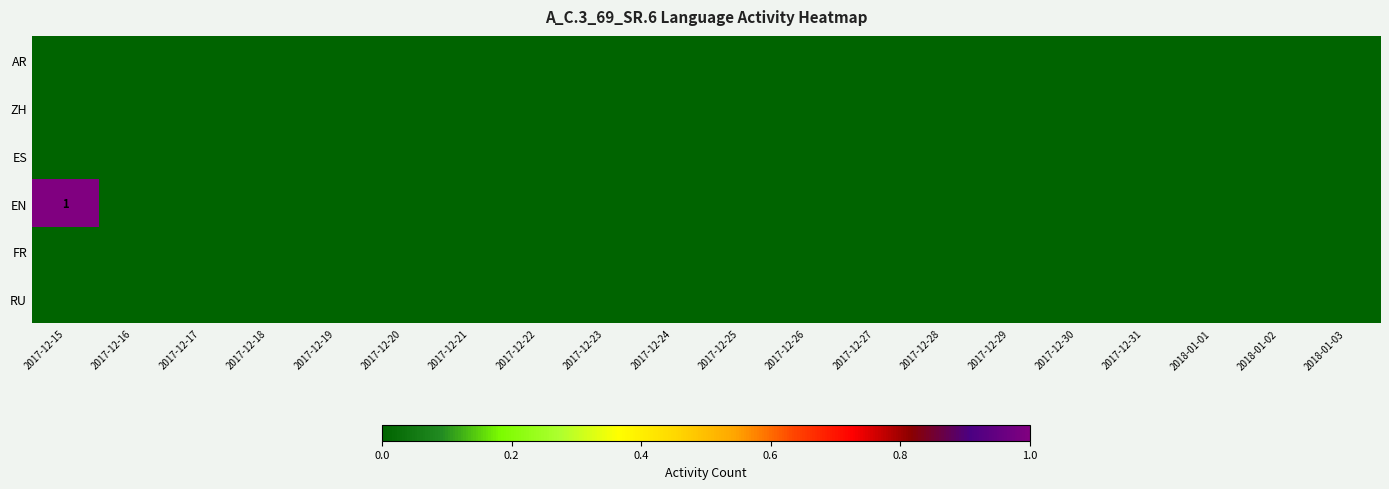

Between 2018-01-02 and 2017-12-18, which is larger?

2018-01-02